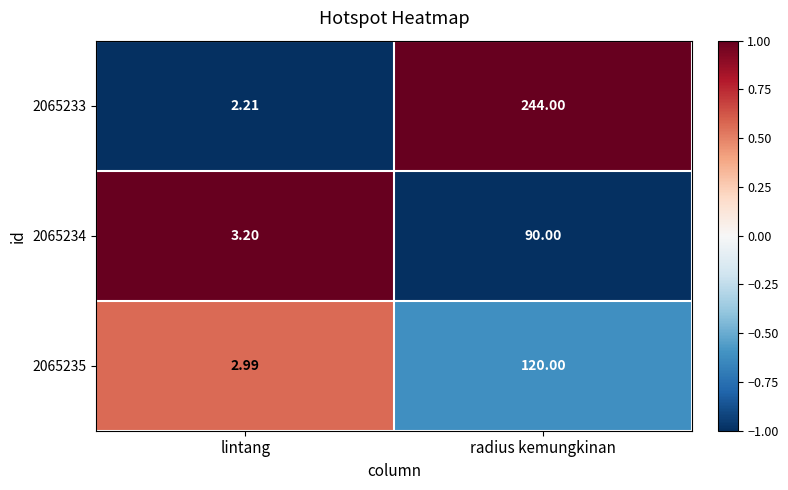

At which label does 2065235 reach its peak?

radius kemungkinan